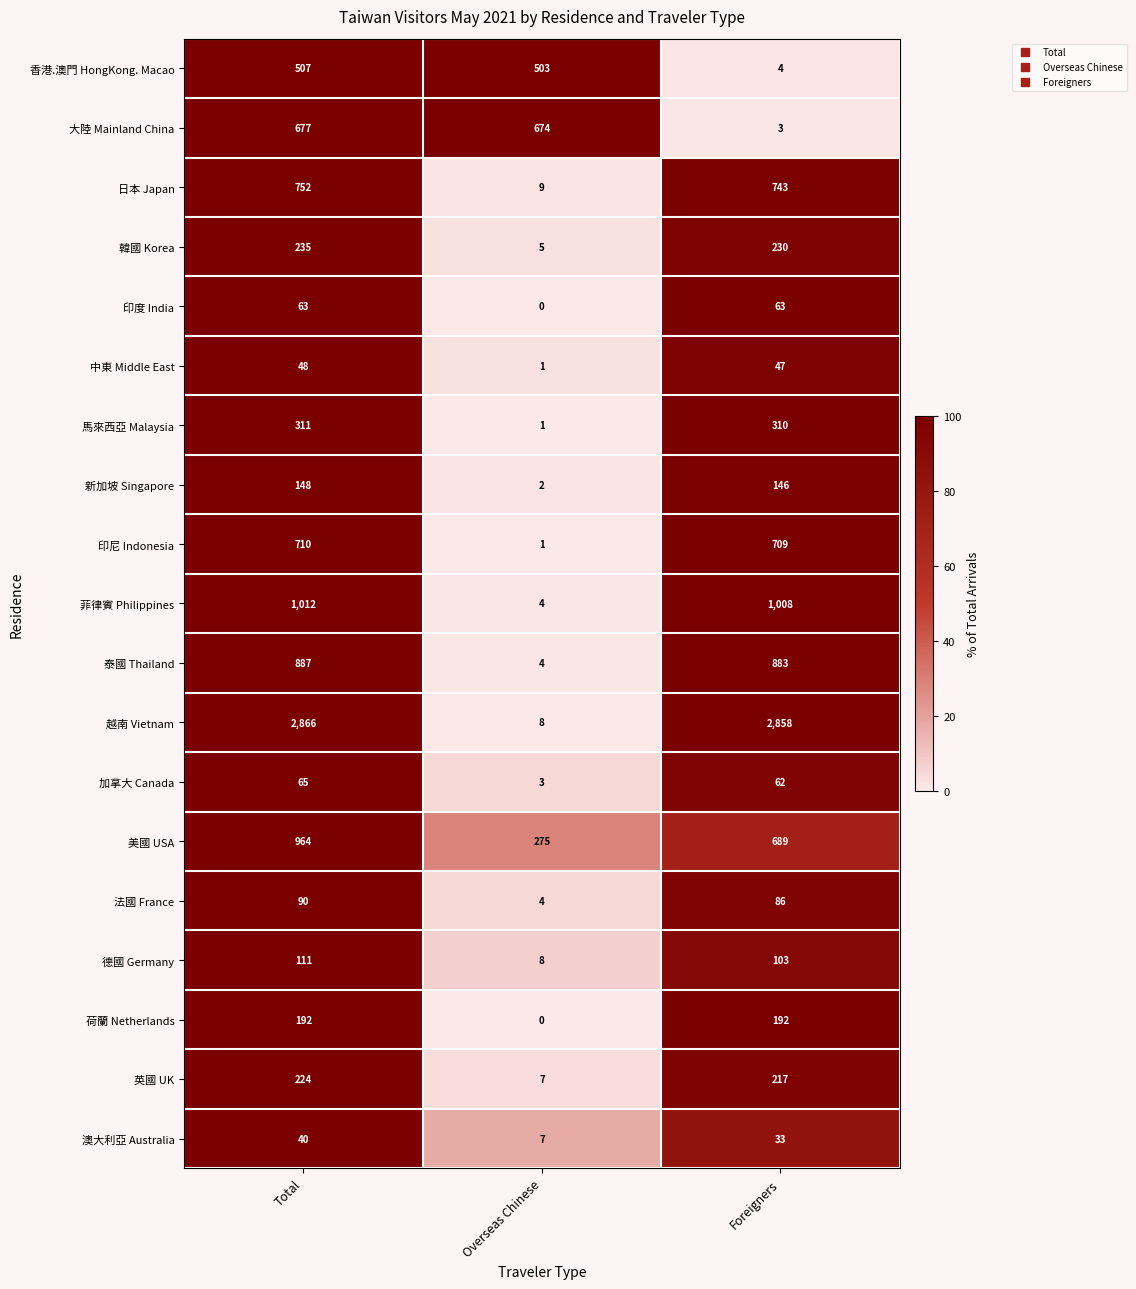

Rank the series at Foreigners from highest to lowest value.

越南 Vietnam, 菲律賓 Philippines, 泰國 Thailand, 日本 Japan, 印尼 Indonesia, 美國 USA, 馬來西亞 Malaysia, 韓國 Korea, 英國 UK, 荷蘭 Netherlands, 新加坡 Singapore, 德國 Germany, 法國 France, 印度 India, 加拿大 Canada, 中東 Middle East, 澳大利亞 Australia, 香港.澳門 HongKong. Macao, 大陸 Mainland China